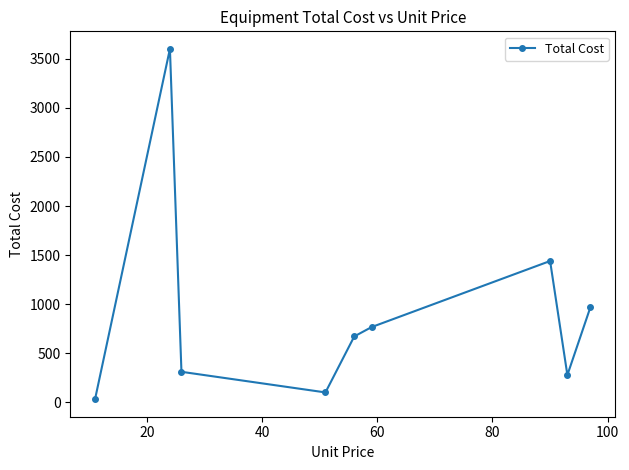

How many interior local peaks (higher than both neighbors) does the data have?

2